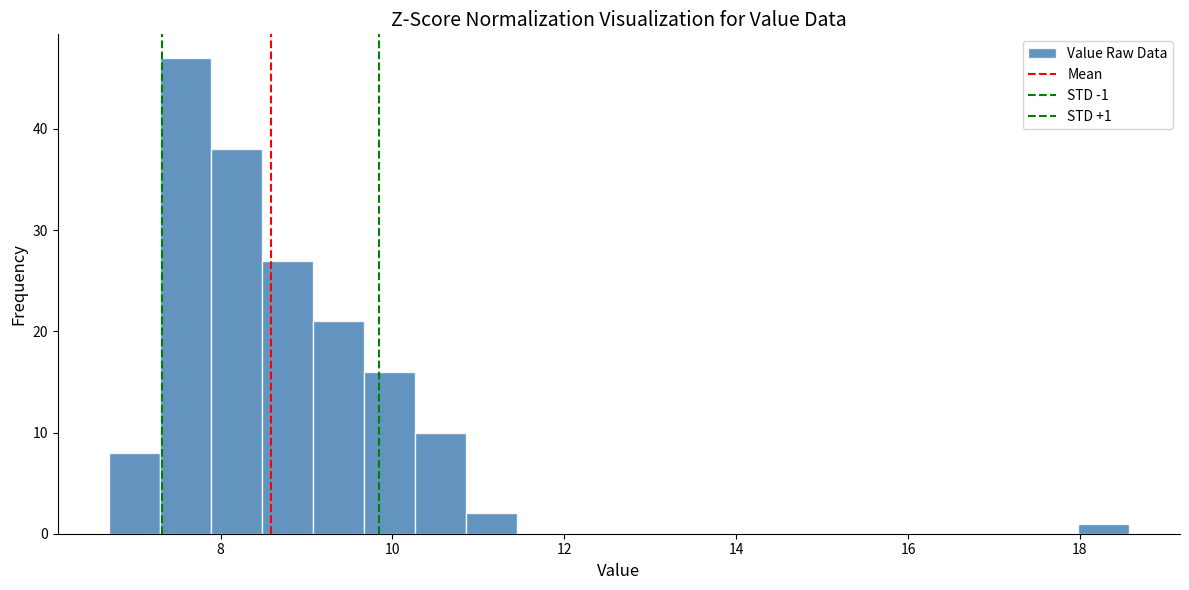

Around what value on the x-axis is the tallest bar? Give the approximate position of its centre, as read against the axis.

7.6